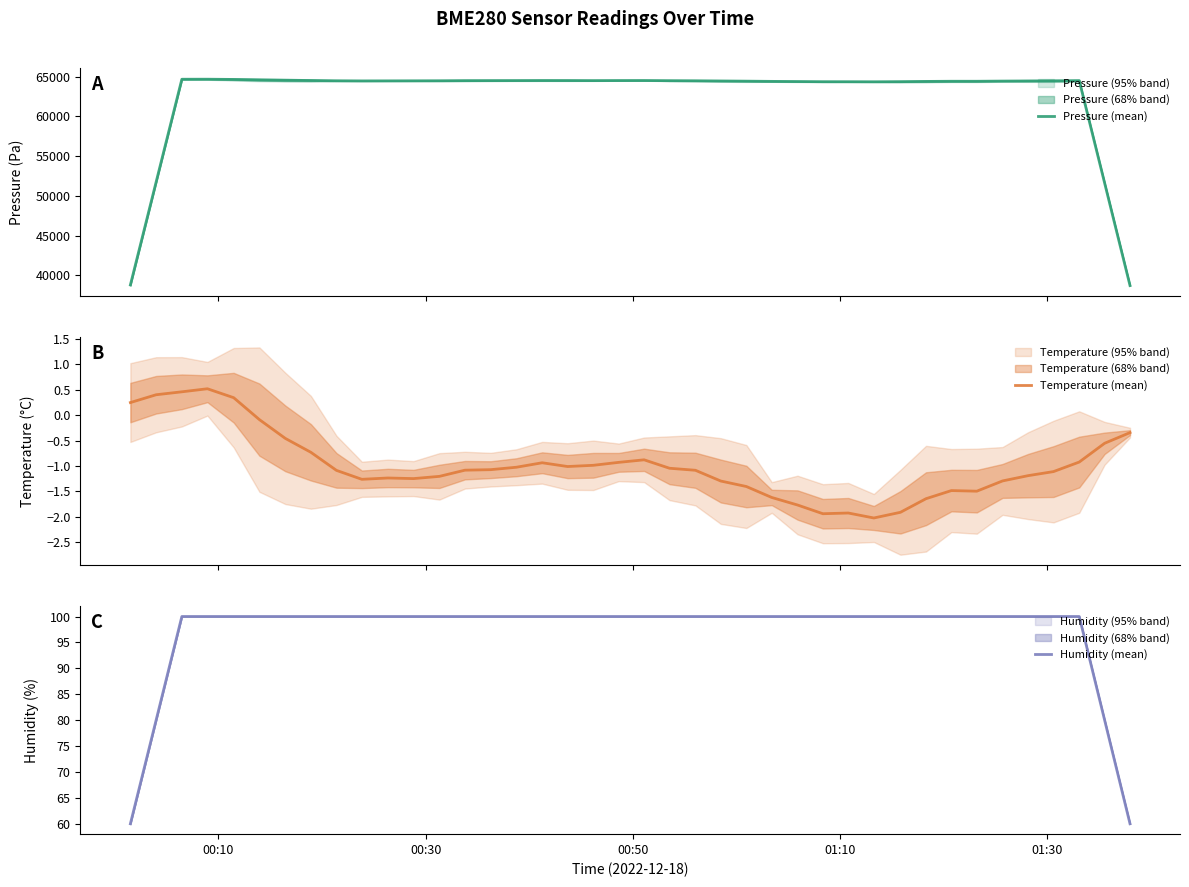

Which series has the widest spread of values?

Pressure (mean)